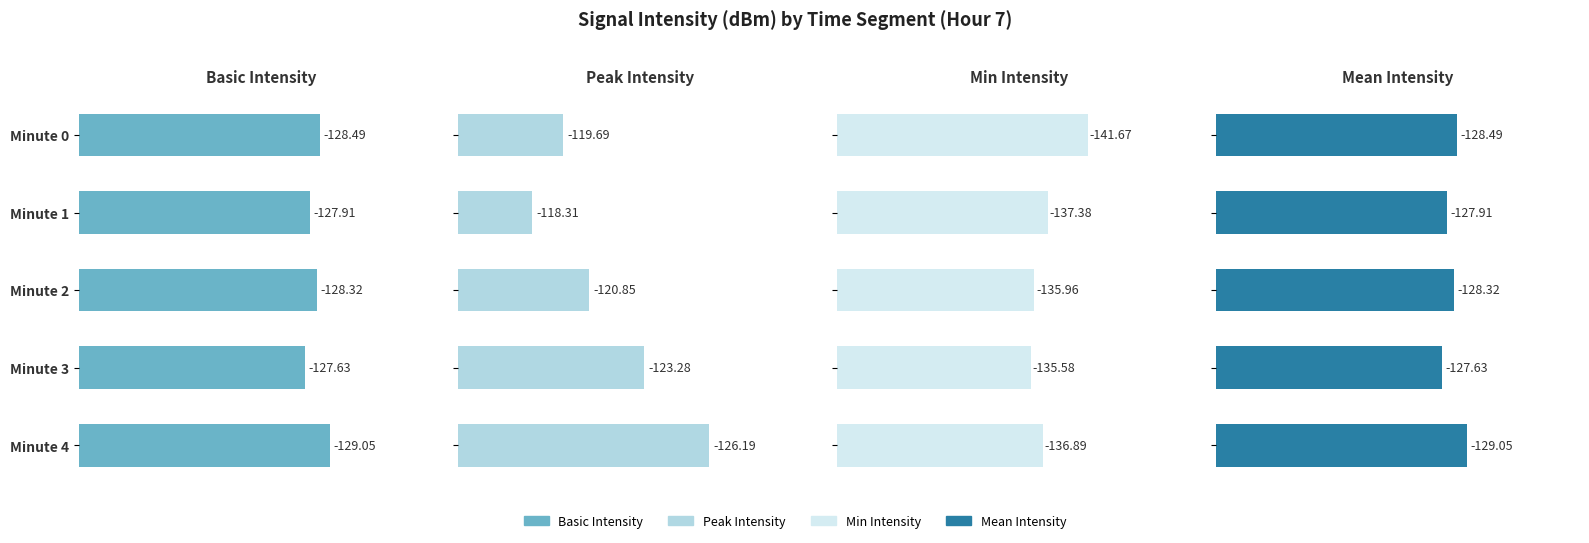

What is the spread (max minus min) of values at Minute 4?

10.7